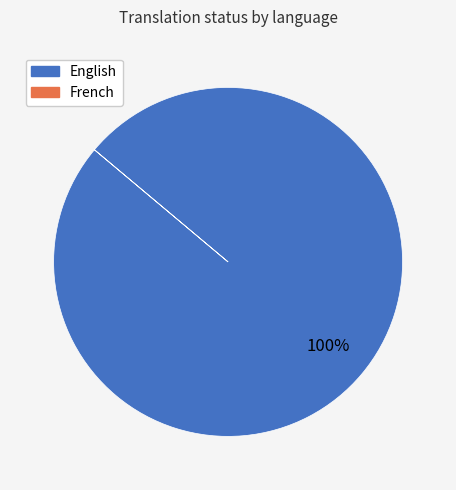

Which slice is the largest?

English